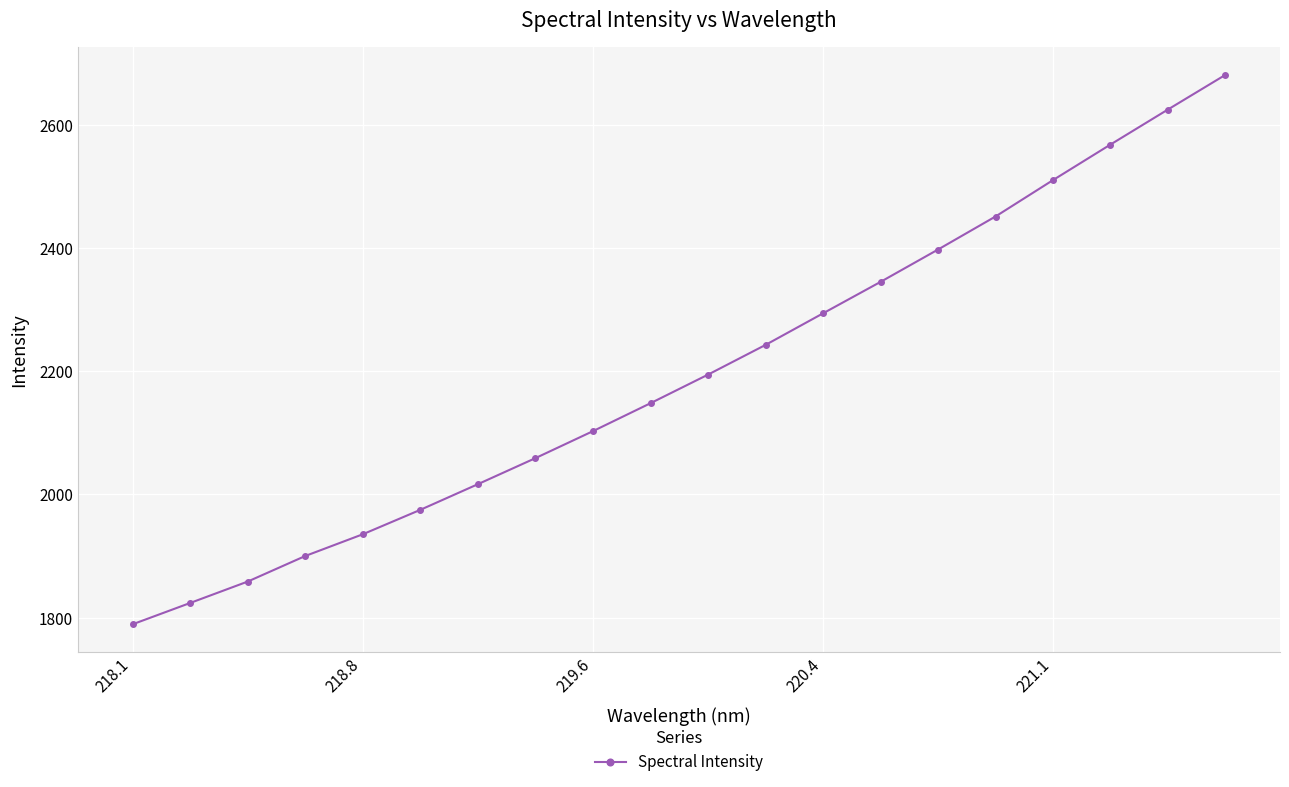

What is the maximum value shown in the chart?

2680.9